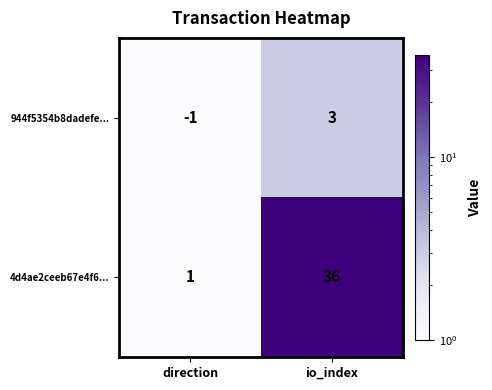

What is the maximum value shown in the chart?

36